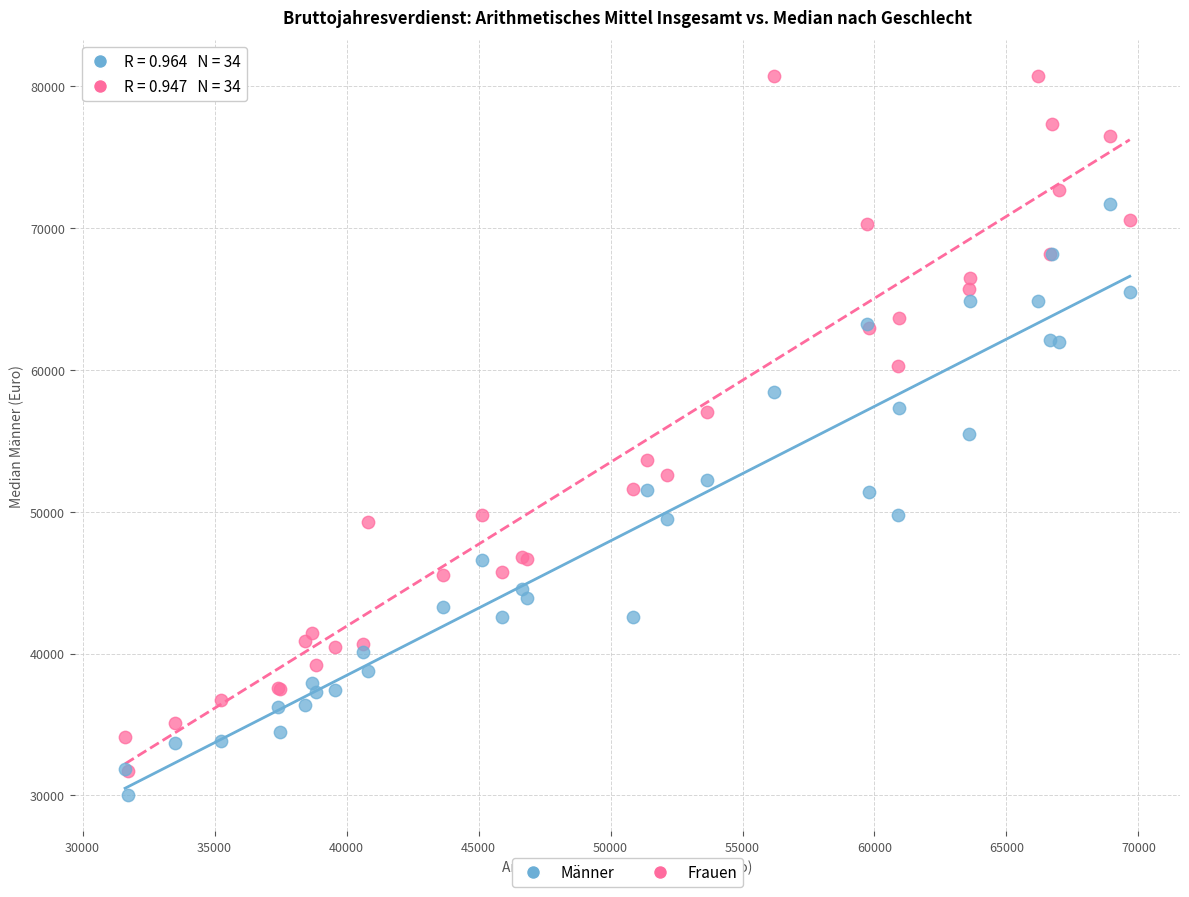

What are all the series names shown in the legend?

Männer, Frauen